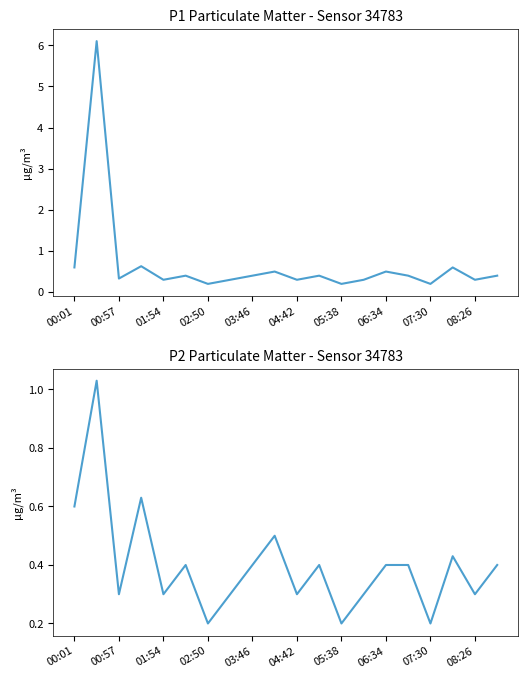

Between 04:42 and 14, which series saw the biggest shift?

P1